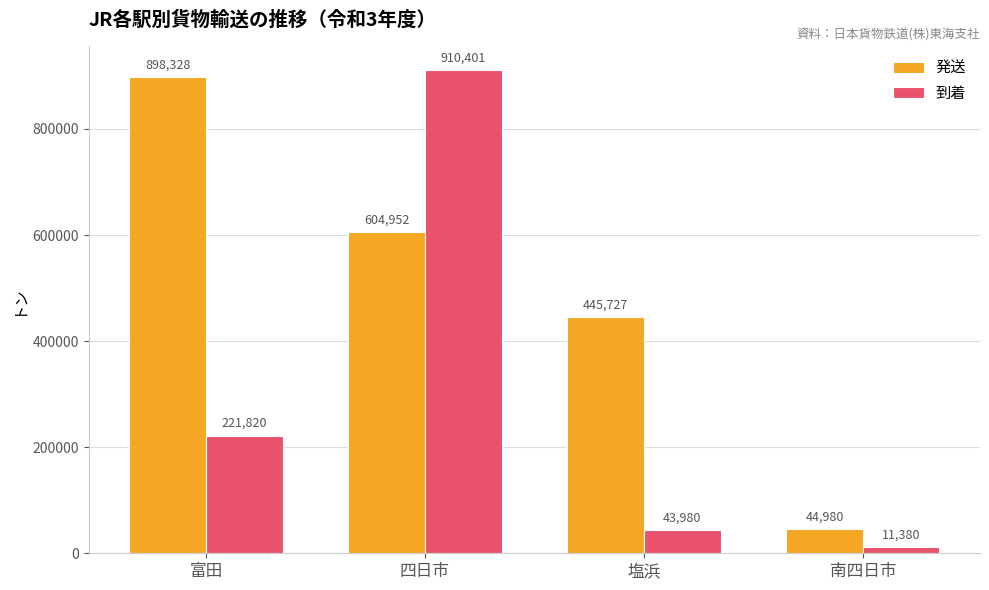

What is the sum of all 発送 values?

1993987